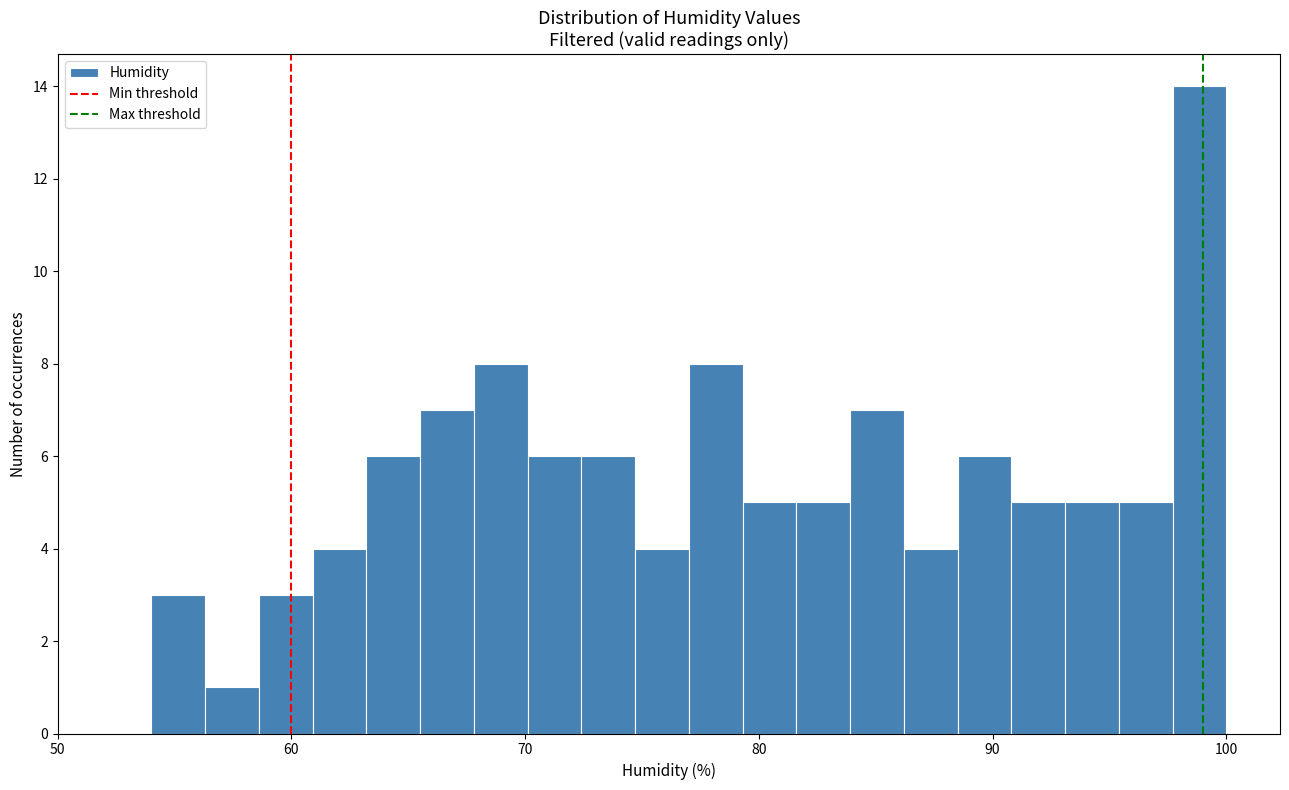

Read against the x-axis, roughly where is the centre of the tallest bar?

99